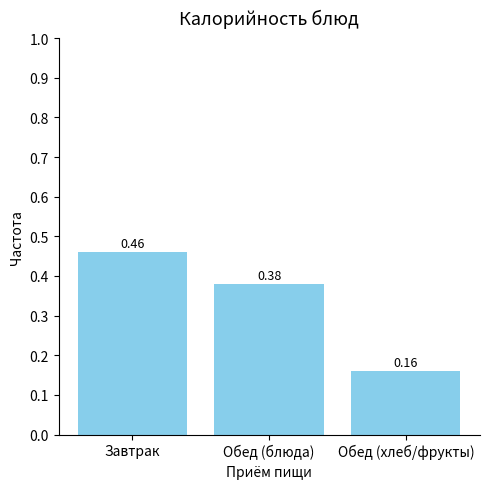

What is the average value?

0.3